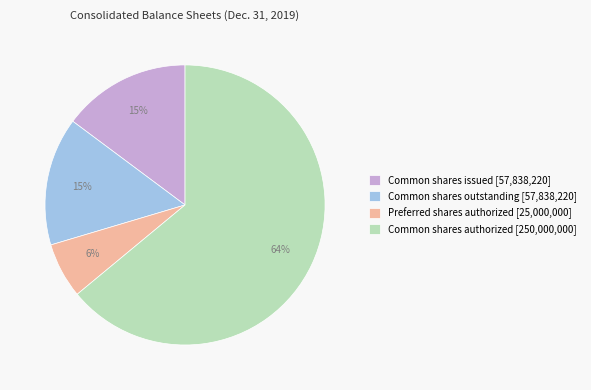

Does any single category account for the majority?

Yes